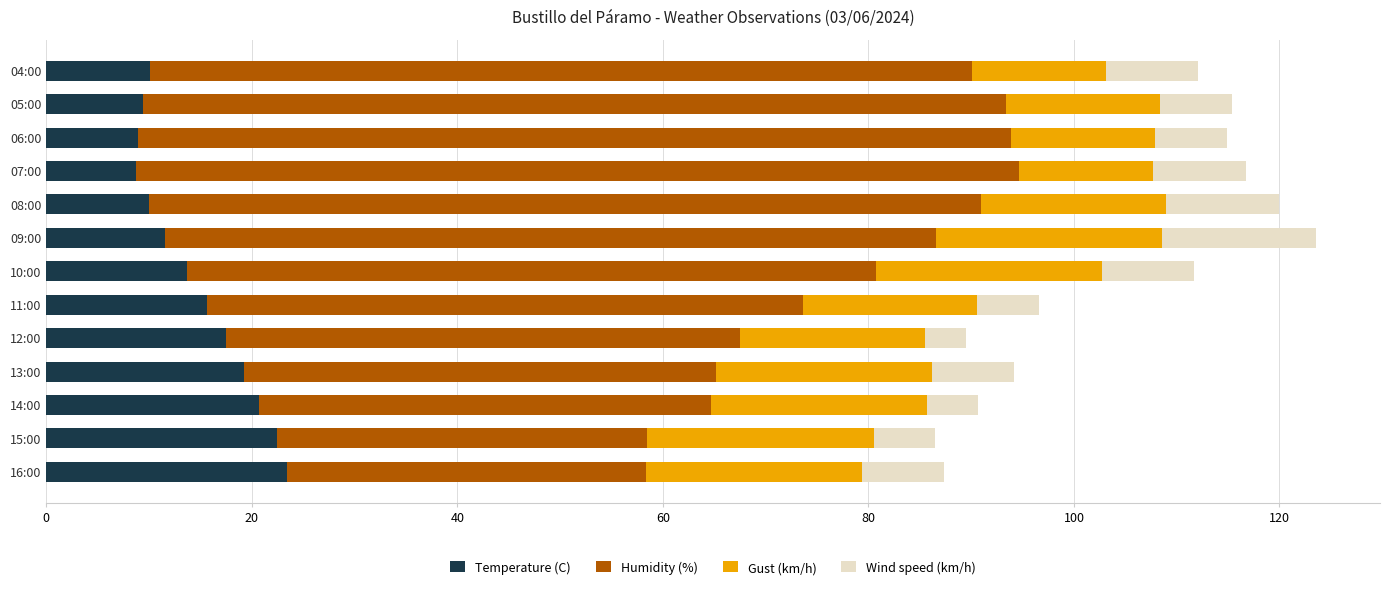

What is the sum of all Temperature (C) values?

191.3